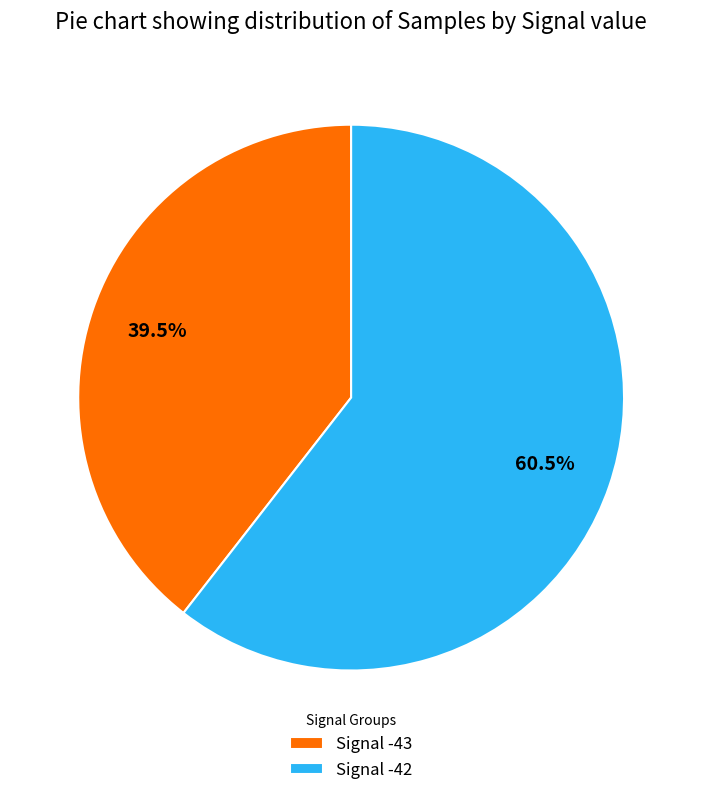

What is the total percentage of Signal -43 and Signal -42?

100.0%